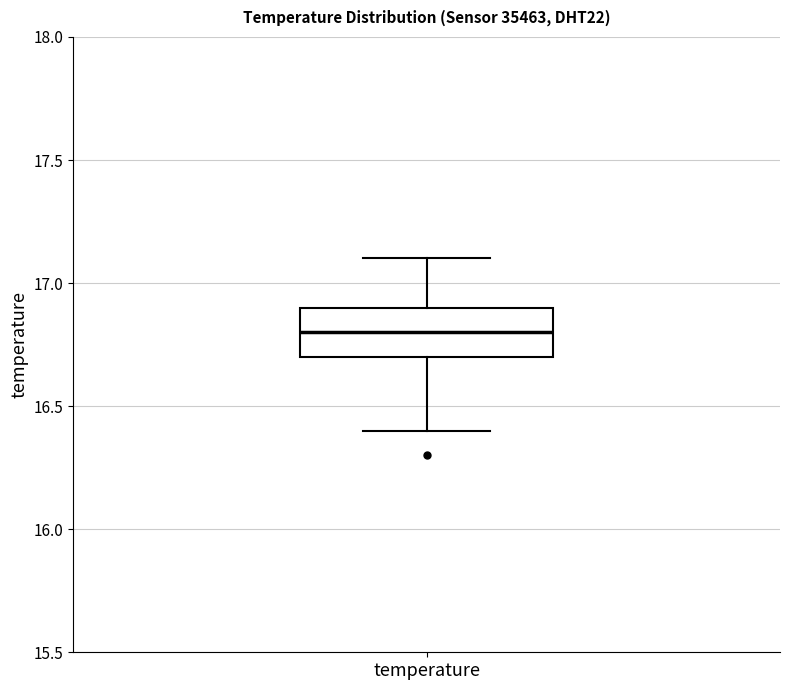

Transcribe this box plot: give where the median line is, the range the box spans, and where the two whiskers end, as read against the y-axis. The values are not printed on the chart, so give them approximately, as read against the axis.

median 16.8, box 16.7 to 16.9, whiskers 16.4 to 17.1